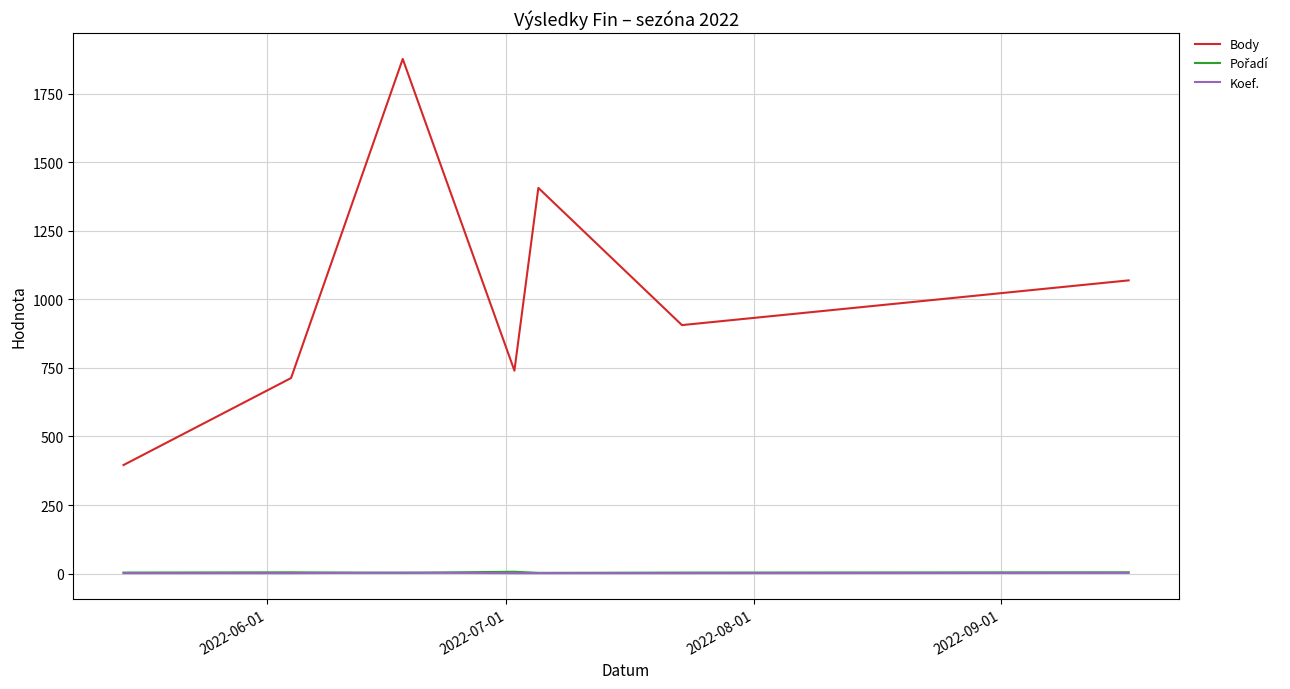

True or false: Koef. and Body intersect in this chart.

False